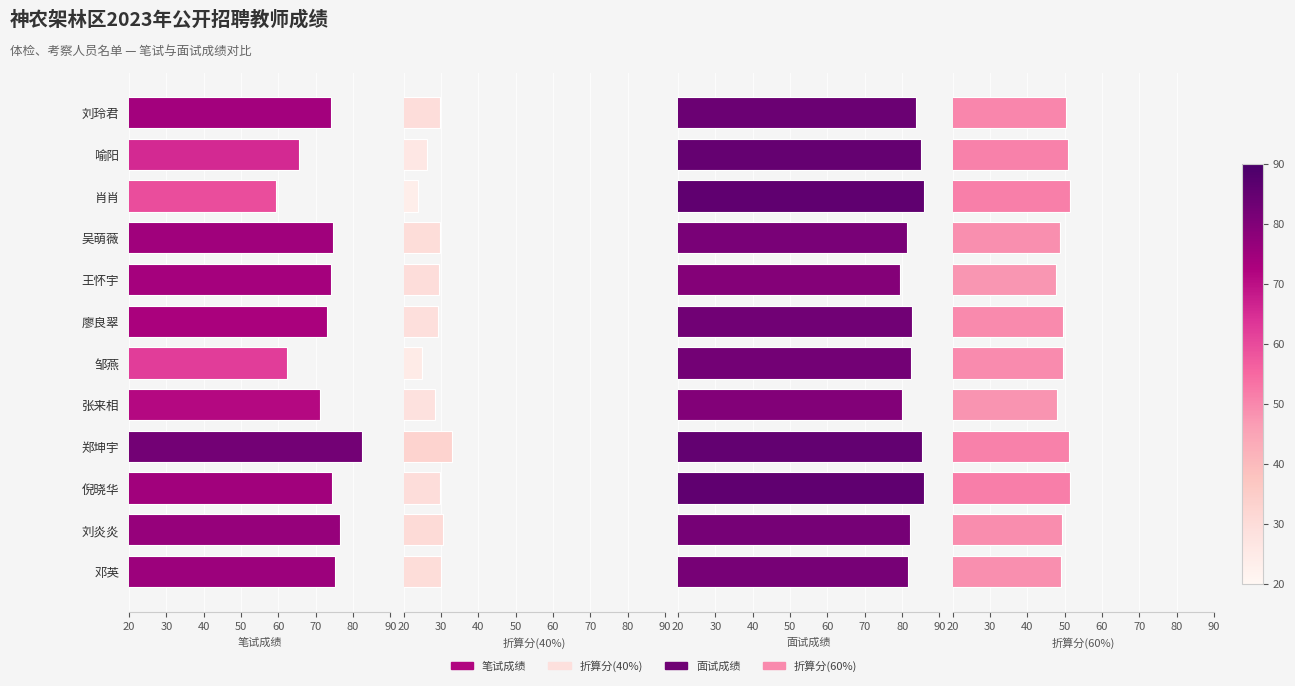

What is the average value of the 面试成绩 series?

82.9